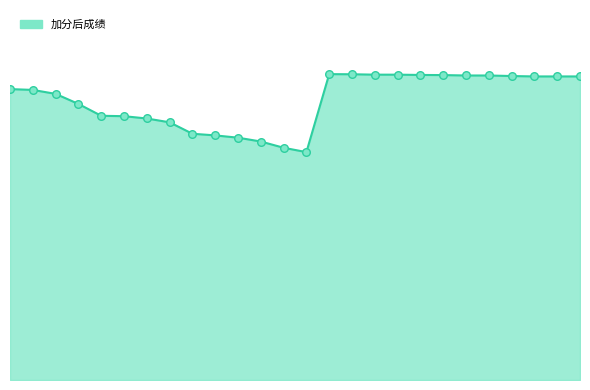

Does the chart have visible grid lines?

No